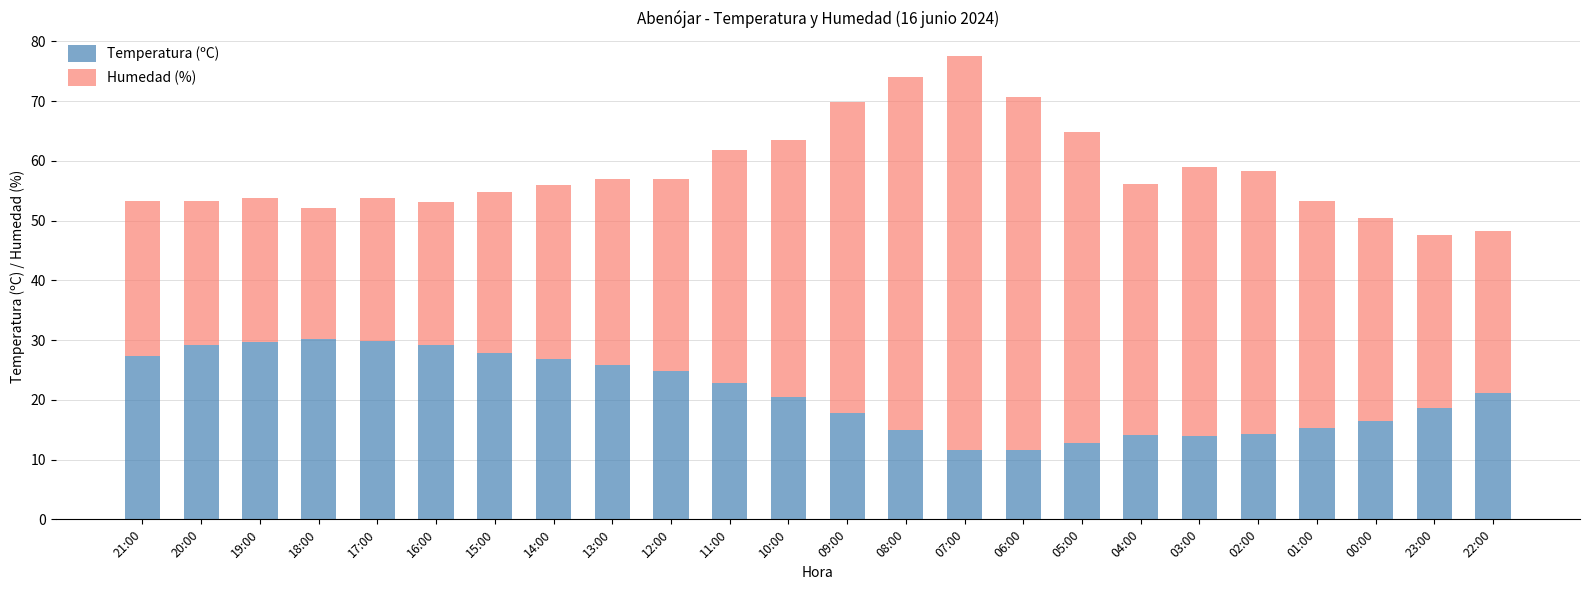

What are all the series names shown in the legend?

Temperatura (ºC), Humedad (%)